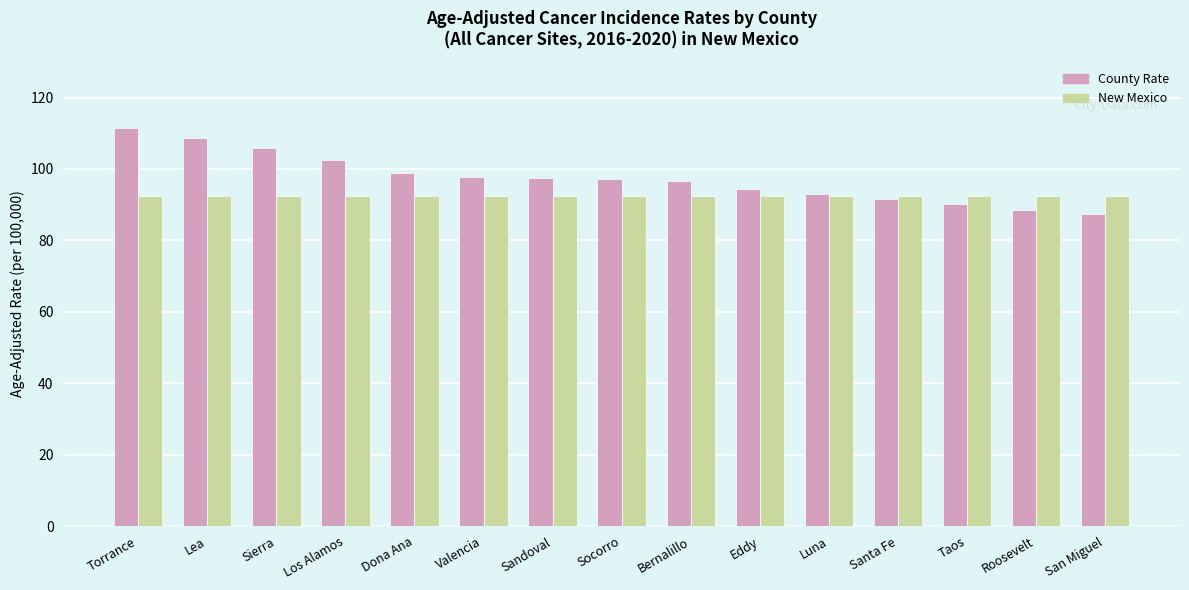

Is it true that County Rate equals 145.2 at Sierra?

False